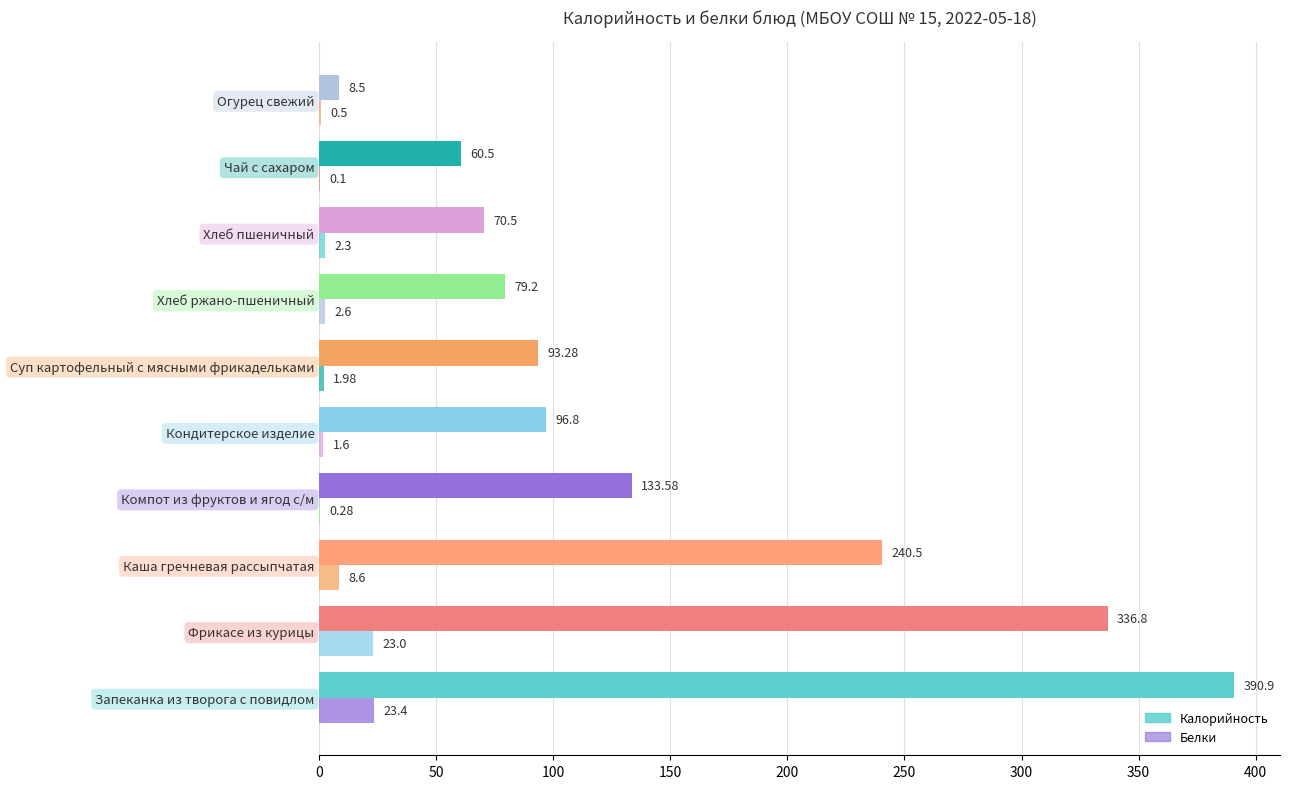

How many data points does each series have?

10